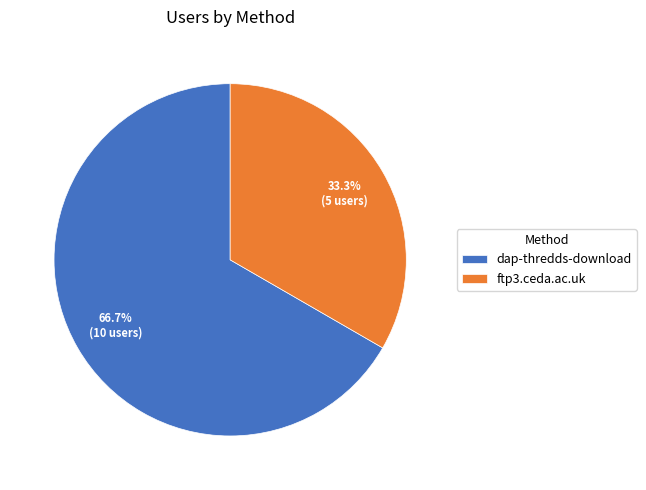

Between ftp3.ceda.ac.uk and dap-thredds-download, which is larger?

dap-thredds-download